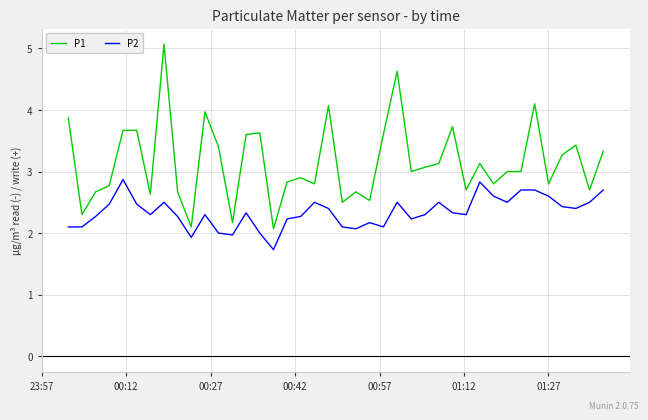

Count the number of data series in this chart.

2